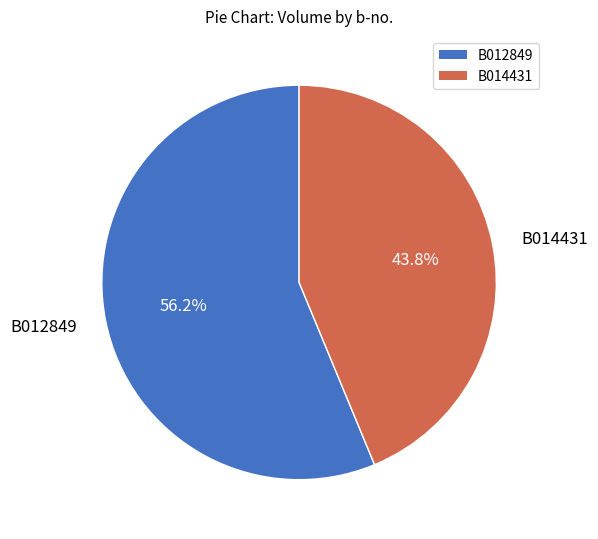

How many slices are in this pie chart?

2